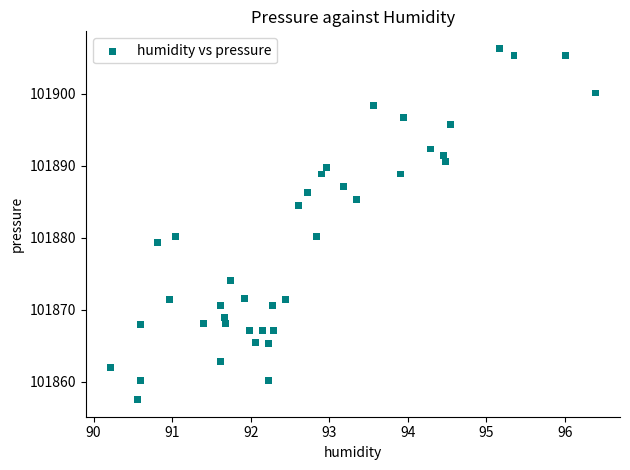

What is the range of Y values (max minus min)?

48.7